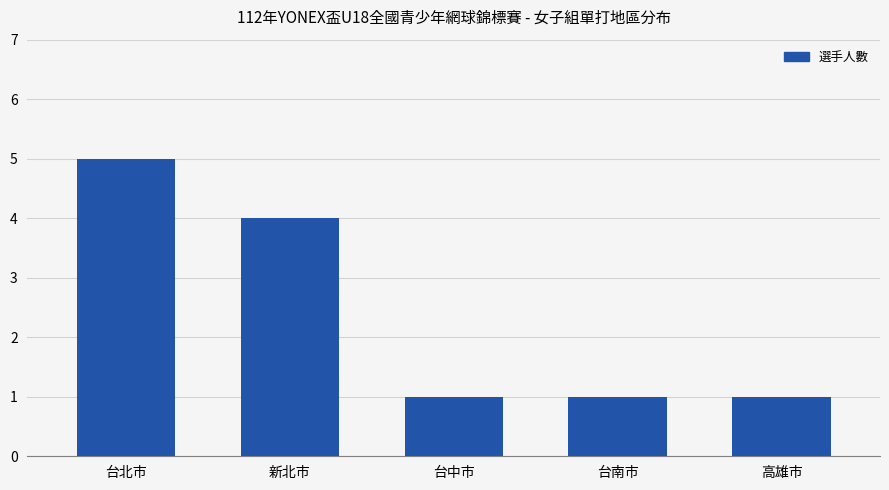

Between 高雄市 and 新北市, which is larger?

新北市